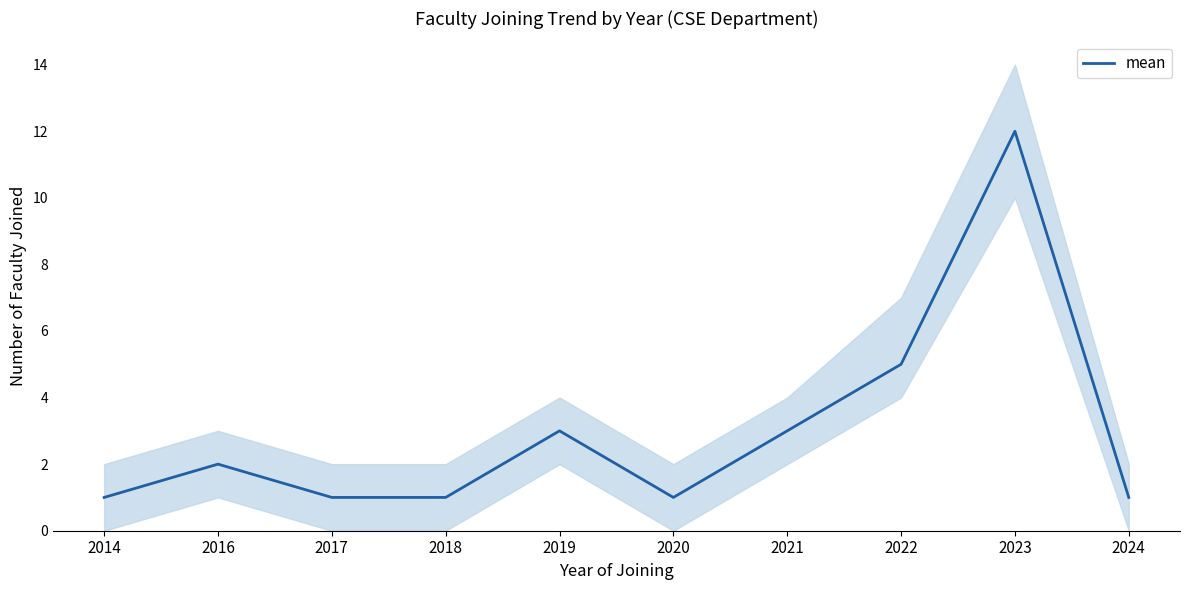

Is this an area chart (filled region under the line)?

No